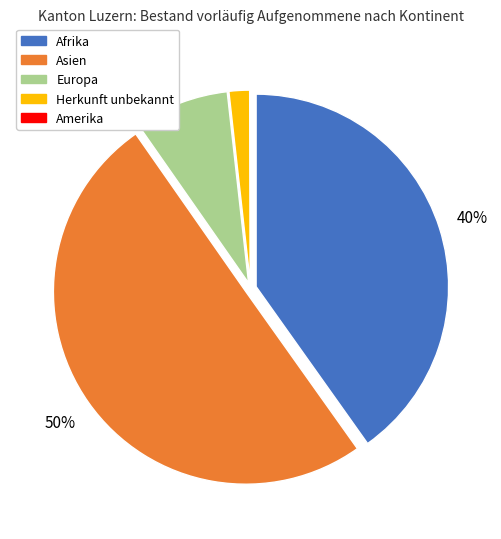

Combined, do Herkunft unbekannt and Asien account for over 50%?

Yes